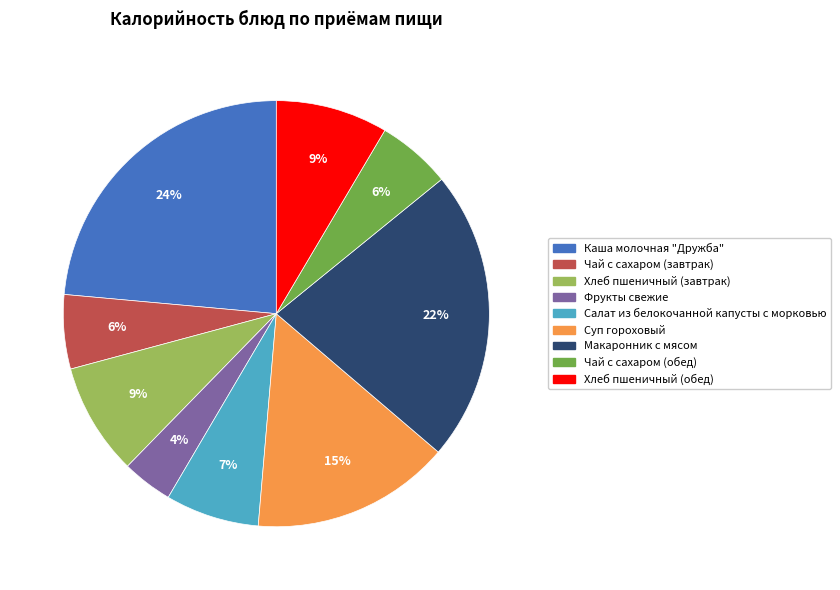

Which slice is the smallest?

Фрукты свежие